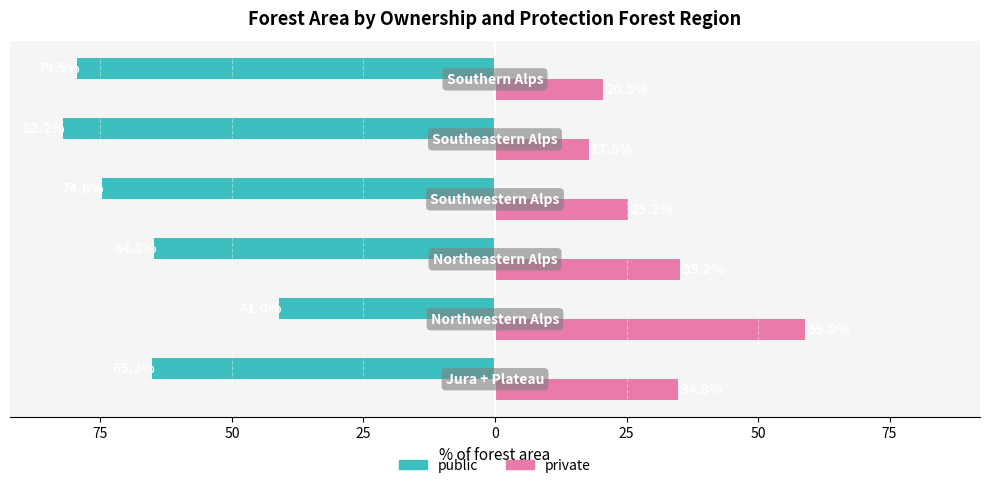

What is the label of the 3rd bar from the right?

25